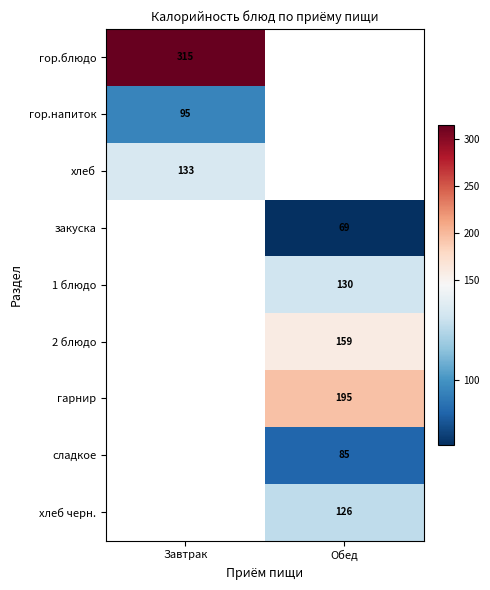

The гарнир series shows 85 at Обед. True or false?

False